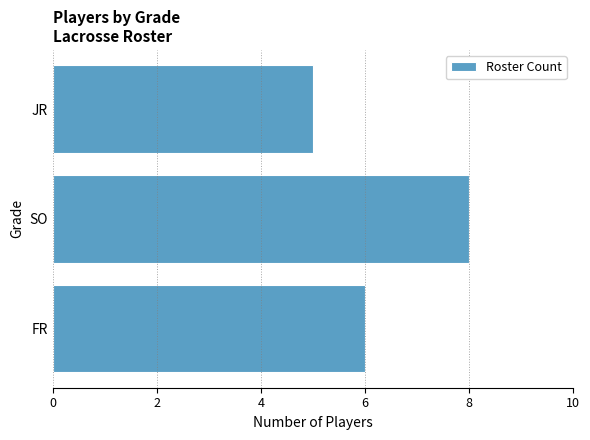

Reading top to bottom, list all the values displayed in this chart.

5	8	6